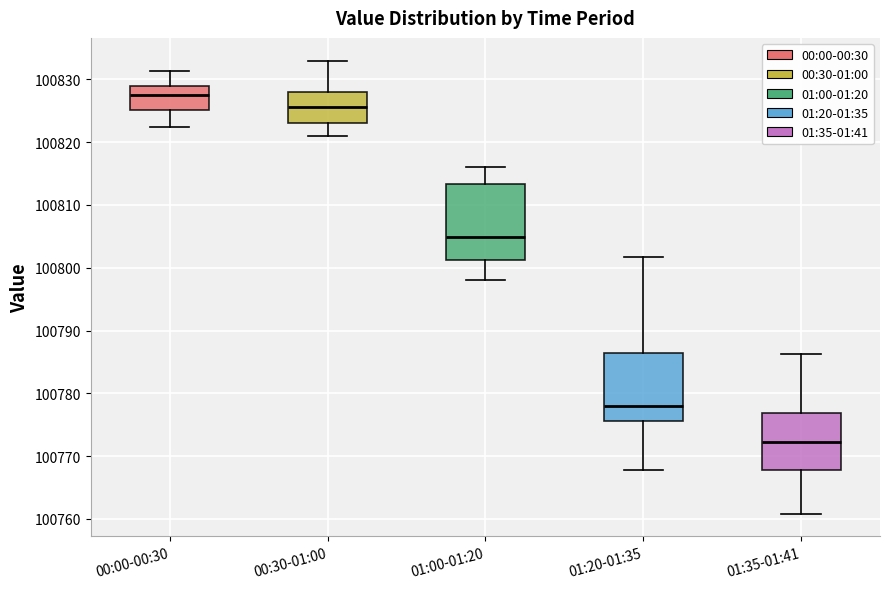

Reading left to right, read every box against the y-axis: the position of its median line, the range the box covers, and the ends of its whiskers. The values are not printed on the chart, so give them approximately, as read against the axis.

00:00-00:30: median 100828, box 100825 to 100829, whiskers 100822 to 100831
00:30-01:00: median 100826, box 100823 to 100828, whiskers 100821 to 100833
01:00-01:20: median 100805, box 100801 to 100813, whiskers 100798 to 100816
01:20-01:35: median 100778, box 100776 to 100786, whiskers 100768 to 100802
01:35-01:41: median 100772, box 100768 to 100777, whiskers 100761 to 100786